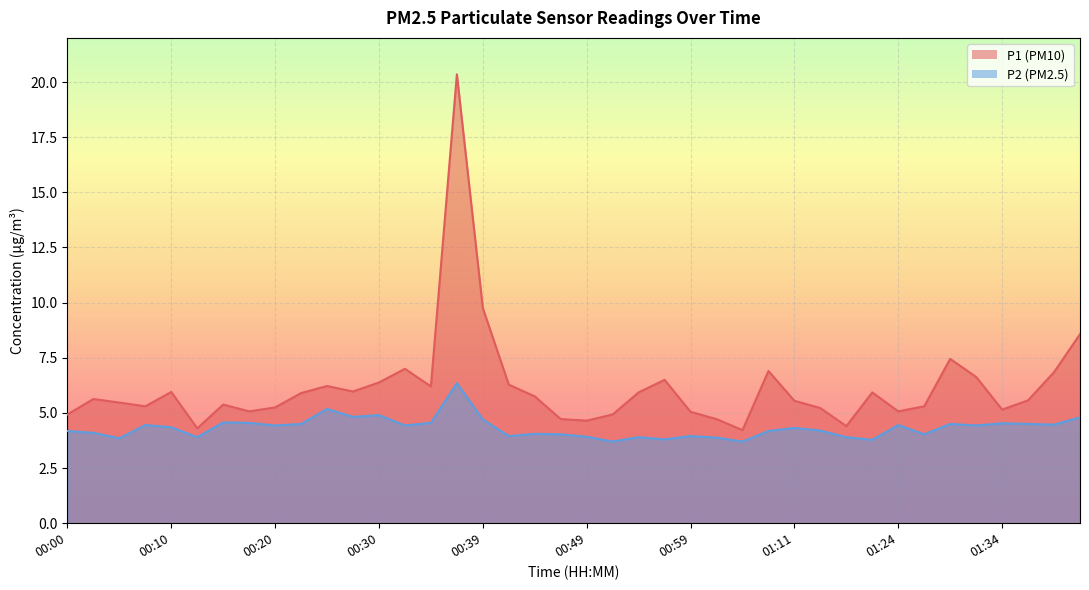

Where is the first local minimum for P1?

00:08